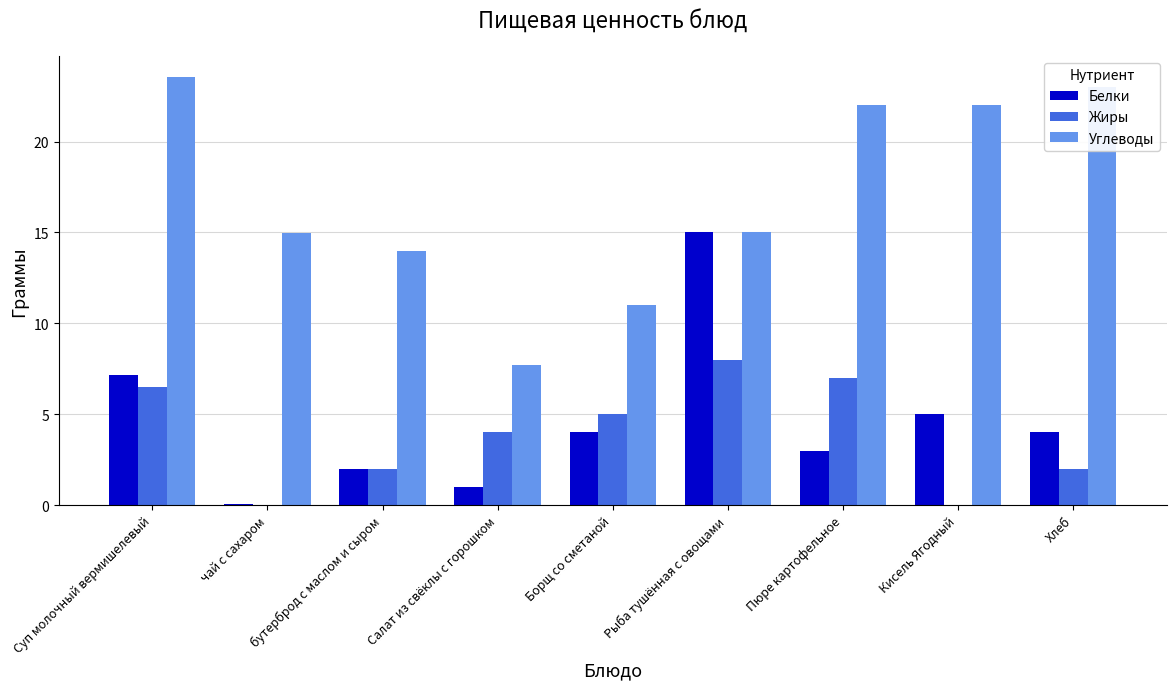

What is the total value across all series at Кисель Ягодный?

27.0